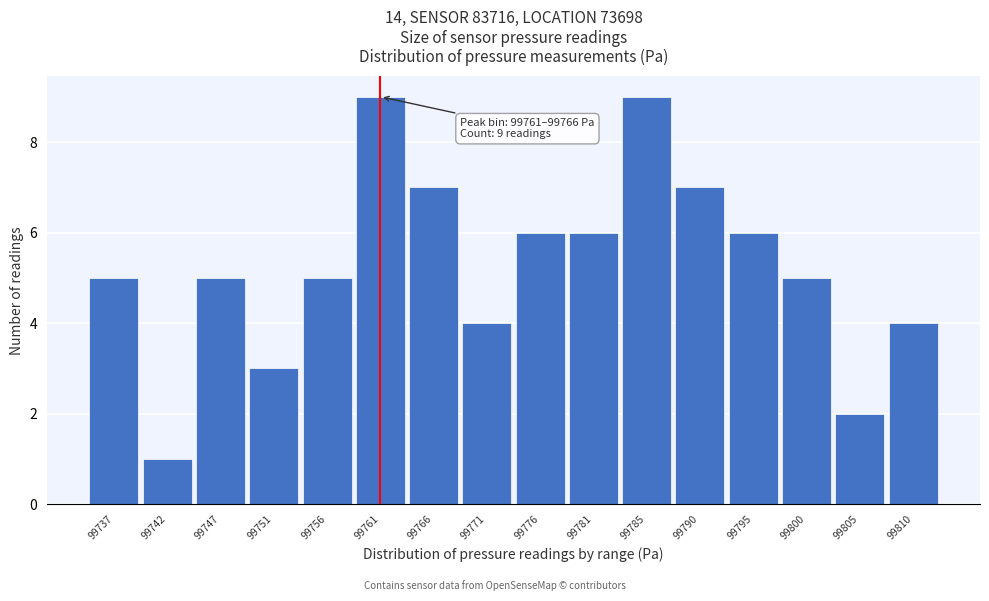

Reading right to left, what are all the values shown in this chart?

99810=4	99805=2	99800=5	99795=6	99790=7	99785=9	99781=6	99776=6	99771=4	99766=7	99761=9	99756=5	99751=3	99747=5	99742=1	99737=5